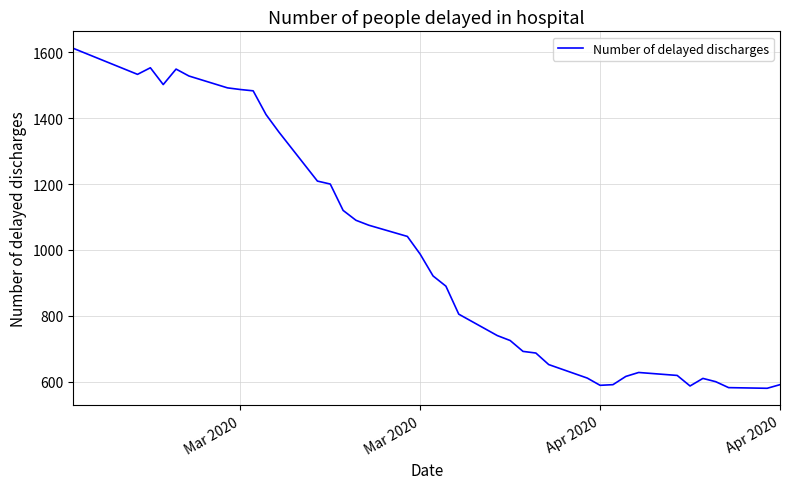

What is the difference between the maximum and minimum values?

1032